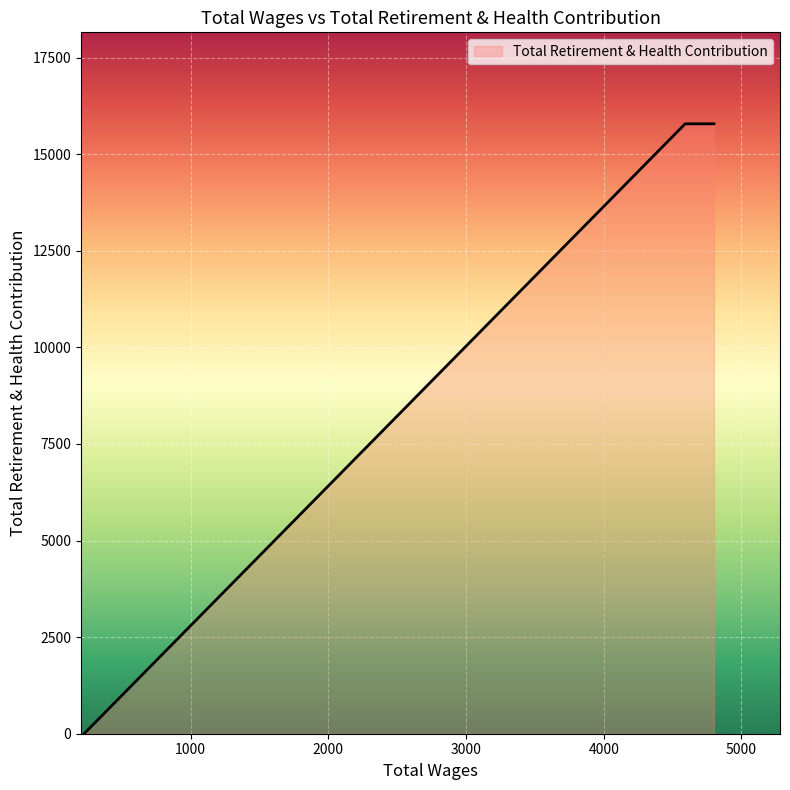

Where is the data nearest to the value 7893?

4800.0